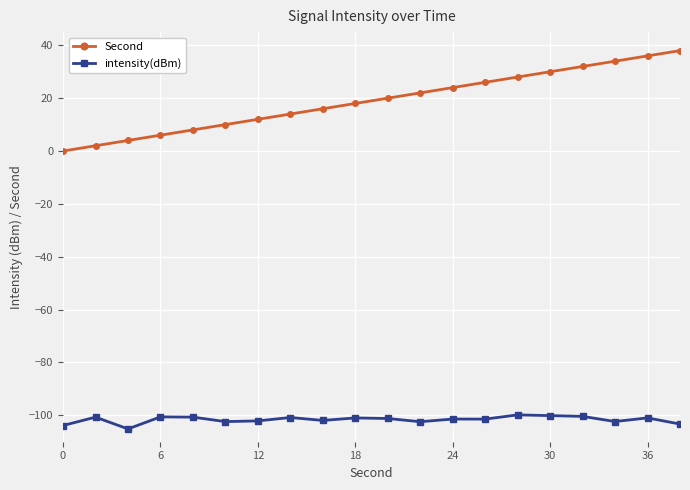

Which series has the widest spread of values?

Second